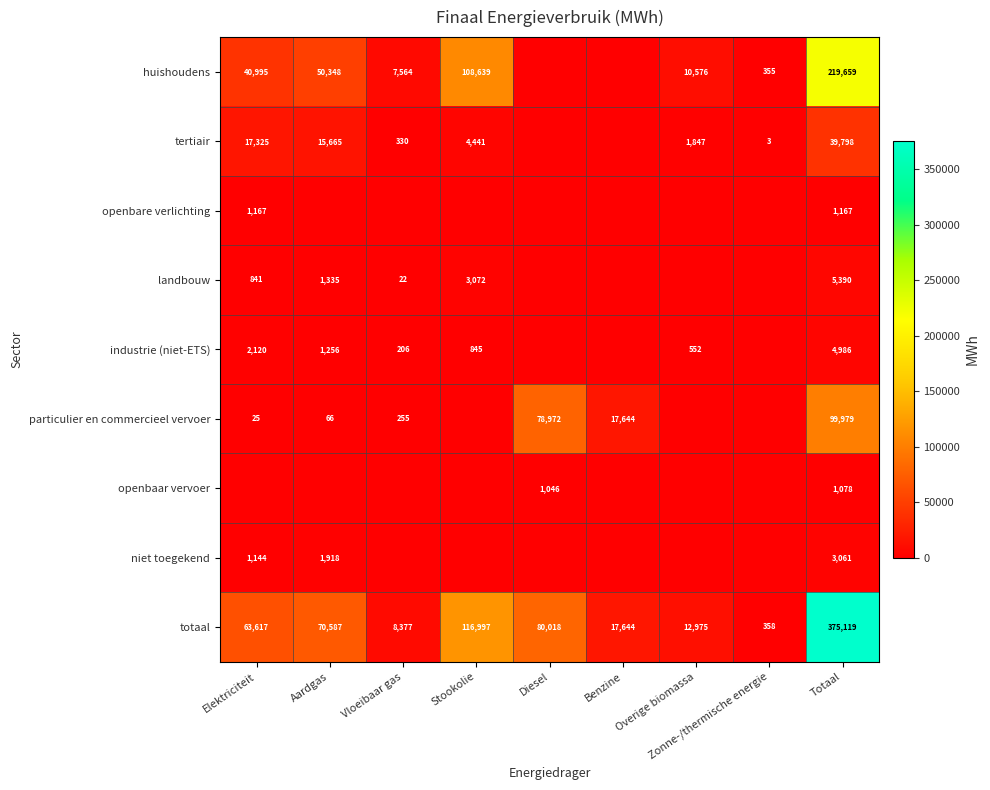

At which label does totaal reach its minimum?

Zonne-/thermische energie